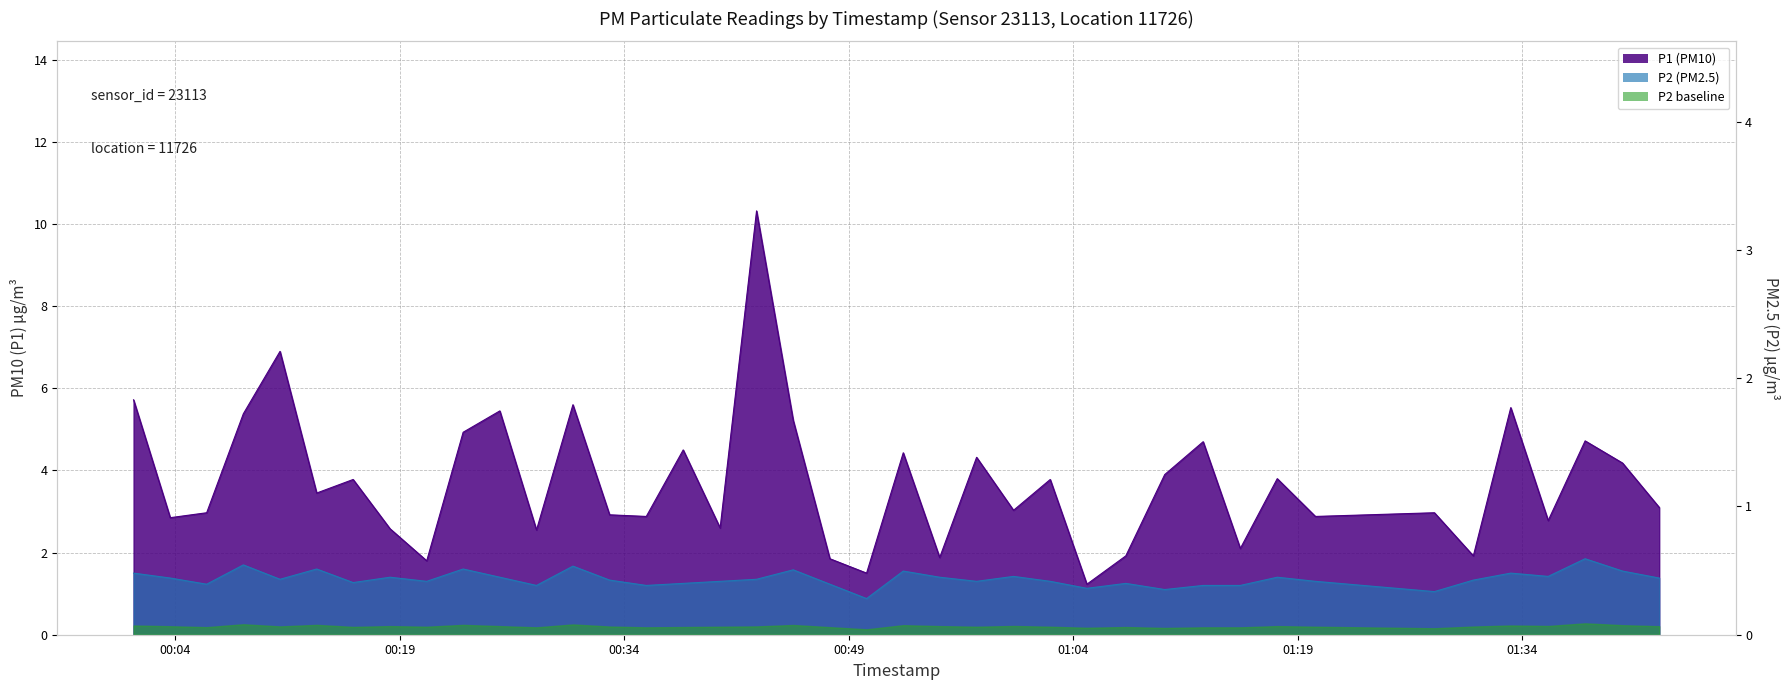

What position from the right is 2023-07-31T01:38:11?

3